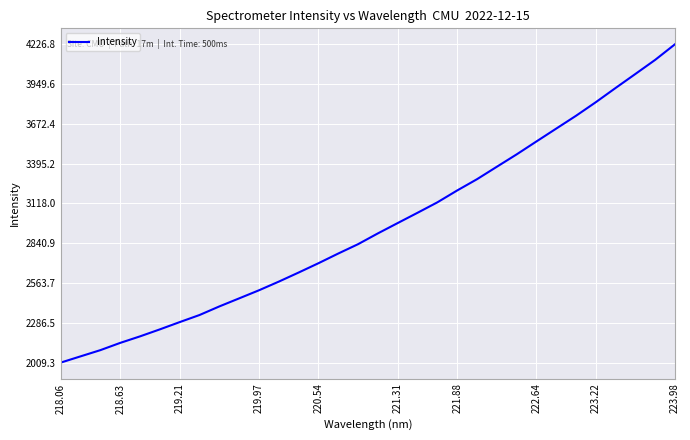

What is the average value?

2958.9